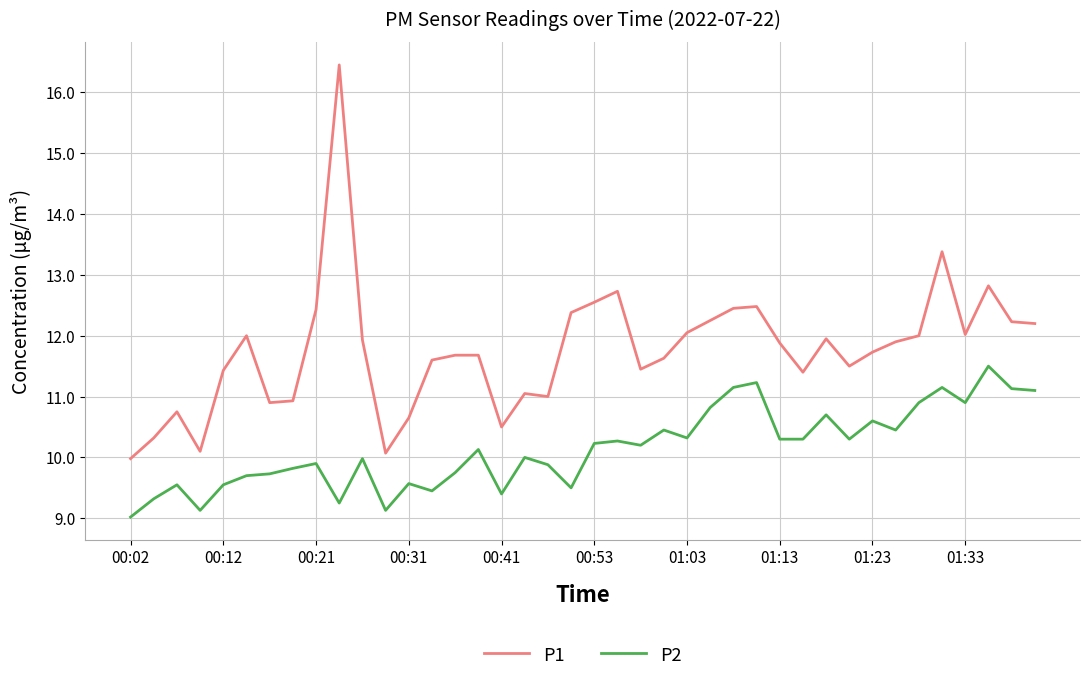

What is the minimum value shown in the chart?

9.0